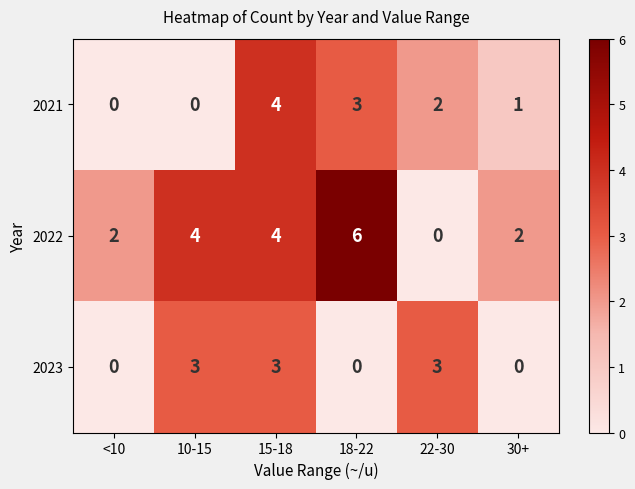

What is the spread (max minus min) of values at 22-30?

3